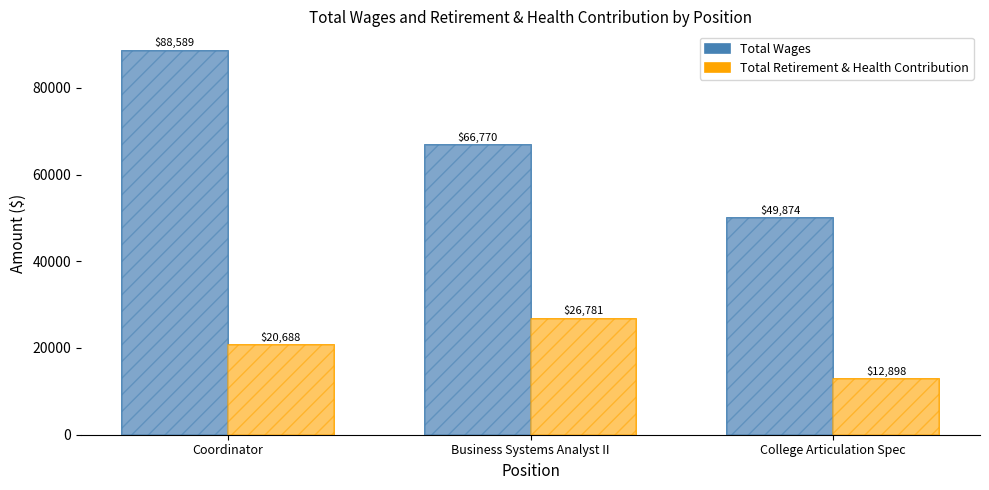

Reading left to right, what are all the values shown in this chart?

Total Wages: Coordinator=88589	Business Systems Analyst II=66770	College Articulation Spec=49874
Total Retirement & Health Contribution: Coordinator=20688	Business Systems Analyst II=26781	College Articulation Spec=12898